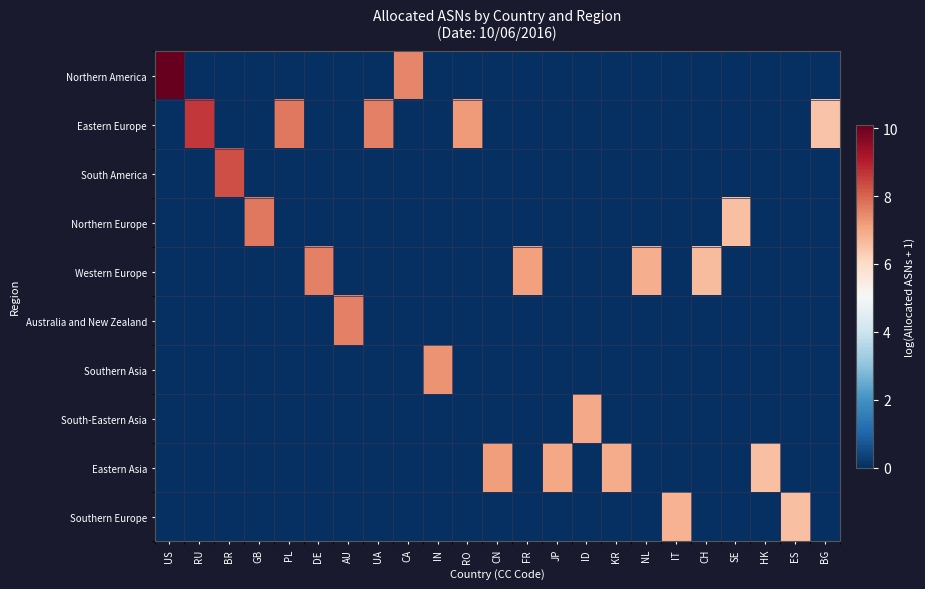

How many series are shown in this chart?

10